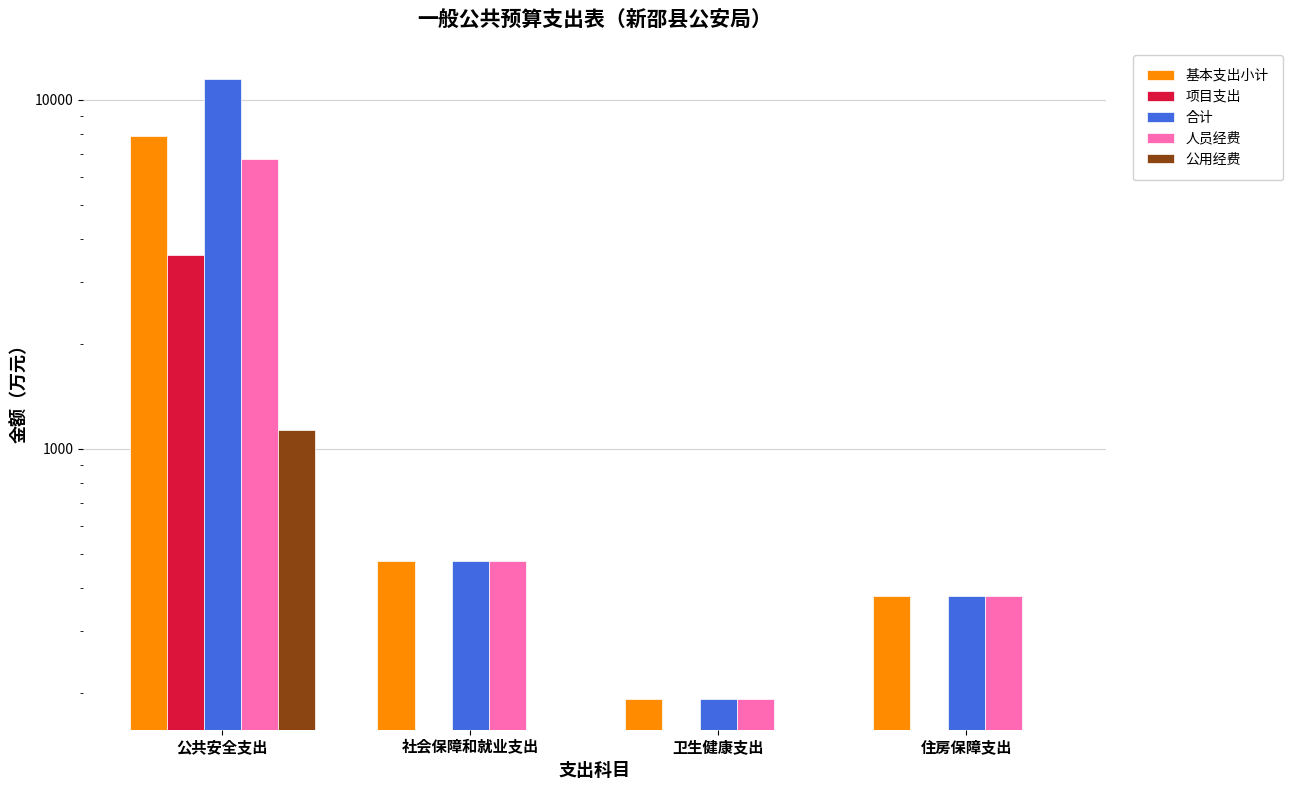

Which category has the lowest value across all series?

社会保障和就业支出